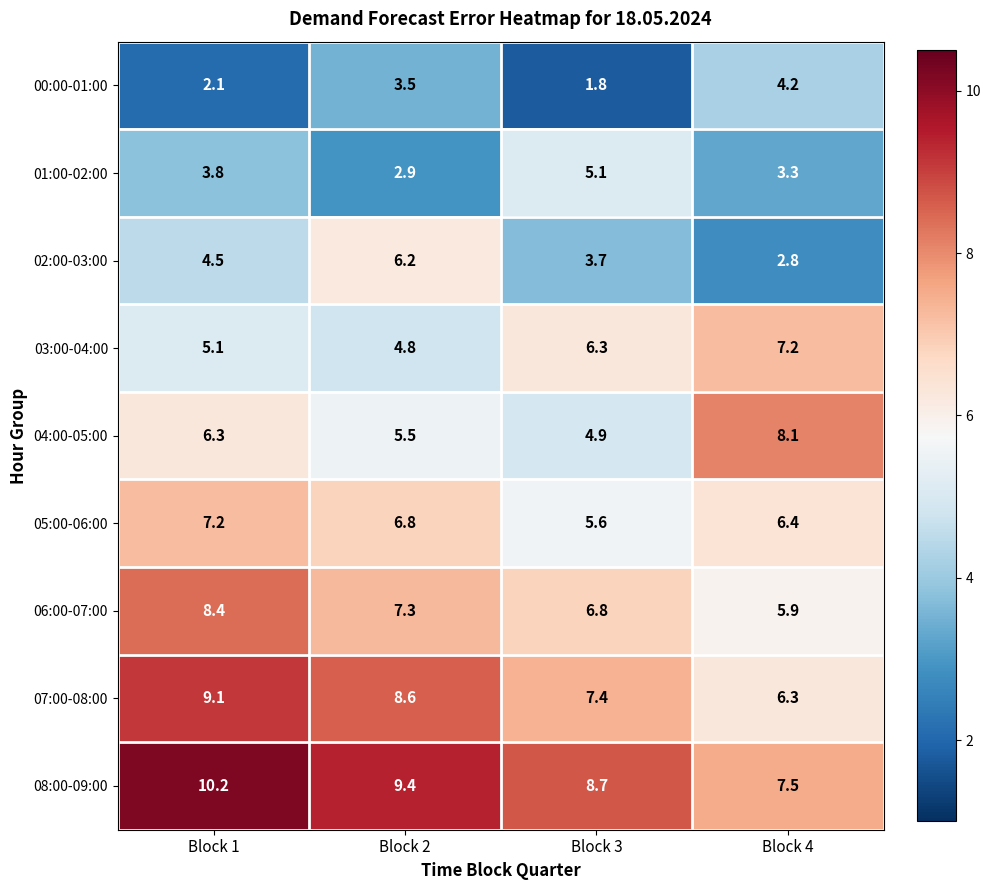

At Block 3, list the series in order from smallest to largest.

00:00-01:00, 02:00-03:00, 04:00-05:00, 01:00-02:00, 05:00-06:00, 03:00-04:00, 06:00-07:00, 07:00-08:00, 08:00-09:00